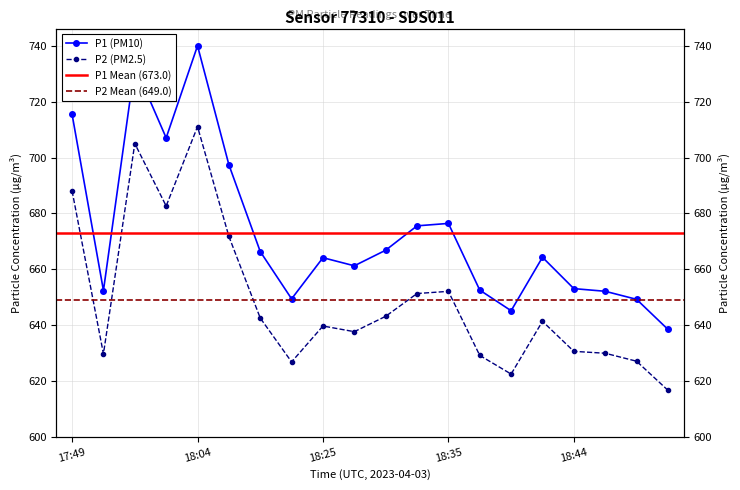

What value does the P2 series have at 18:44?

630.6